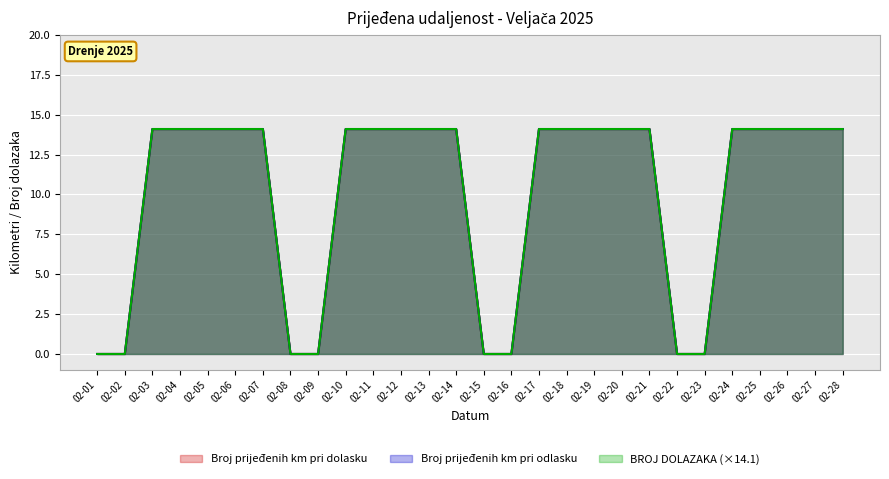

Rank the series at 02-11 from highest to lowest value.

Broj prijeđenih km pri dolasku, Broj prijeđenih km pri odlasku, BROJ DOLAZAKA